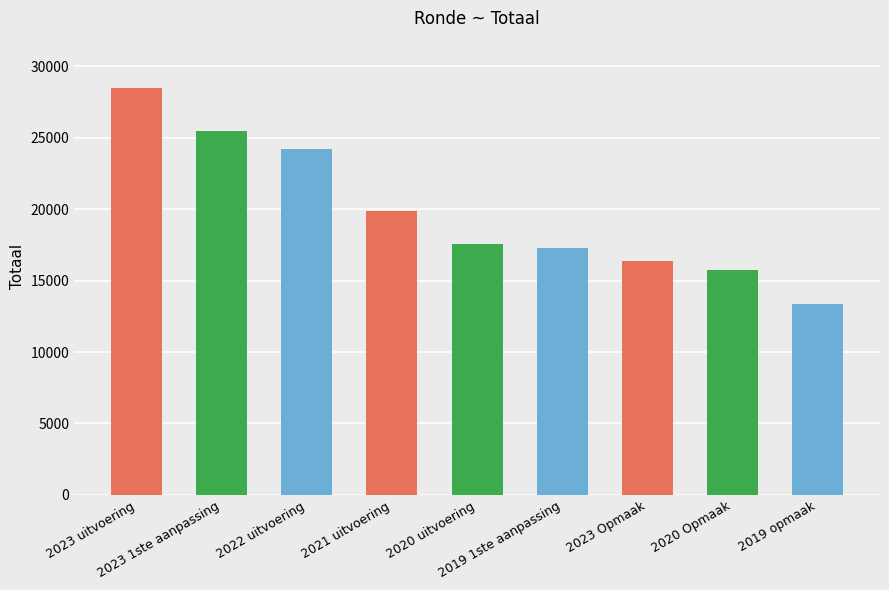

How many data points are less than 17542?

4